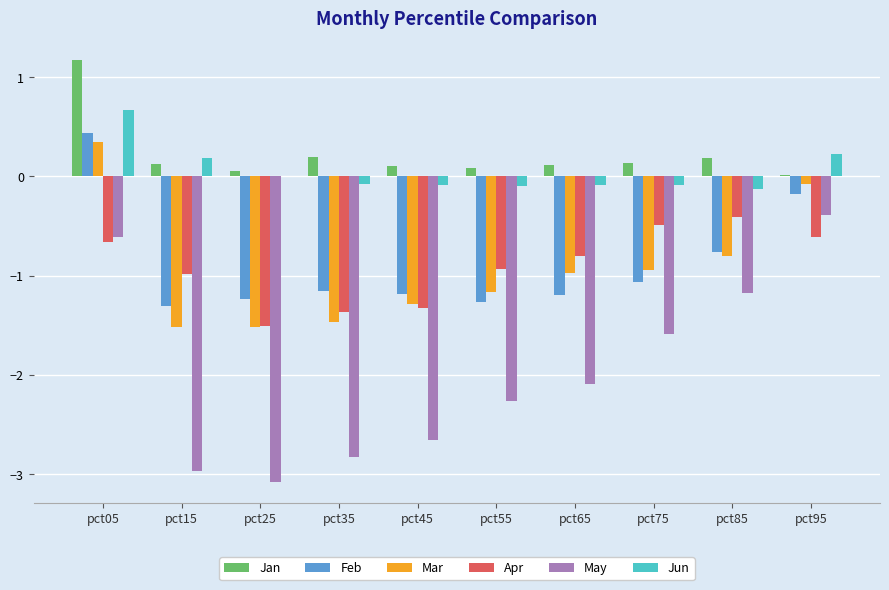

Read the Feb value at pct85.

-0.8